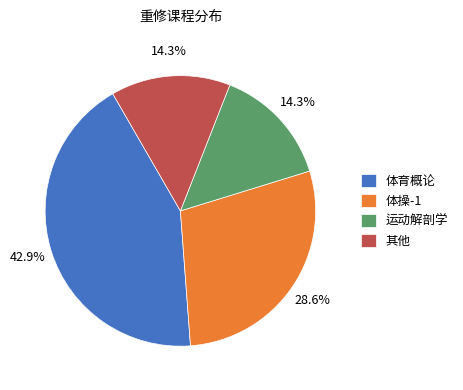

Does any single category account for the majority?

No